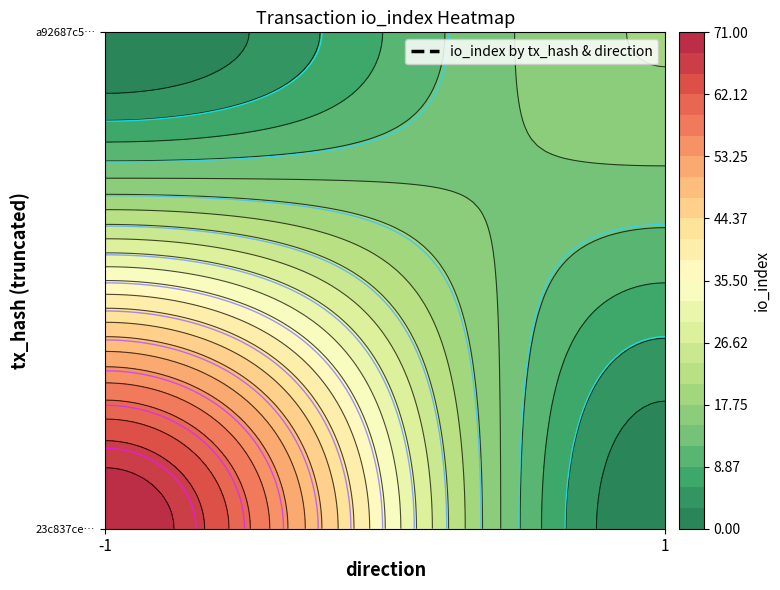

Rank the series by their average value, from highest to lowest.

23c837cec47e5045136aec686ad8854342c551e, a92687c5e91e6ba4844a5566bd60f660dd3cd58